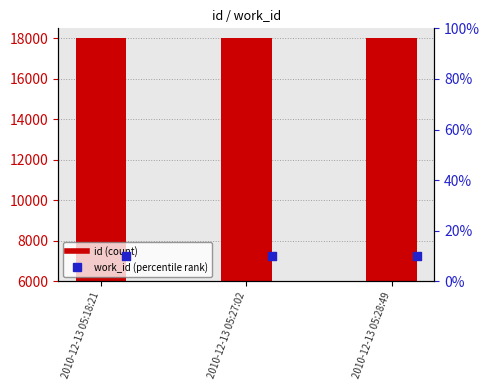

Which series reaches the minimum Y coordinate?

work_id (percentile)